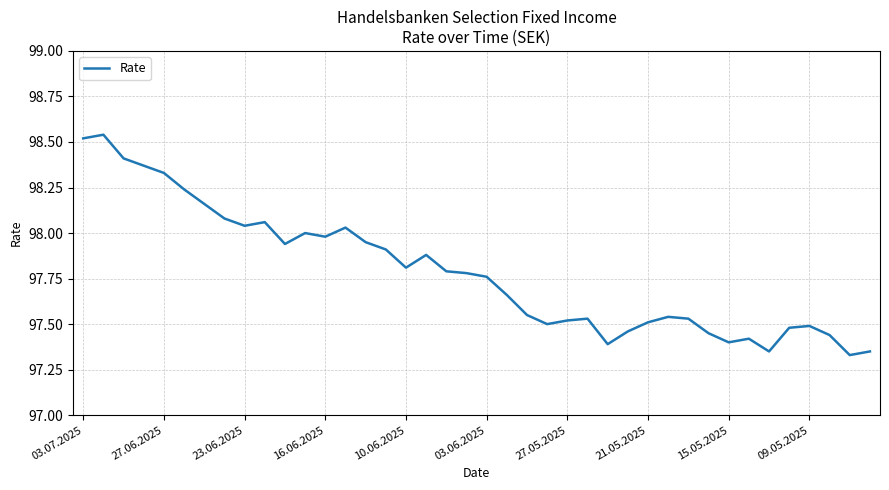

What is the difference between the maximum and minimum values?

1.2